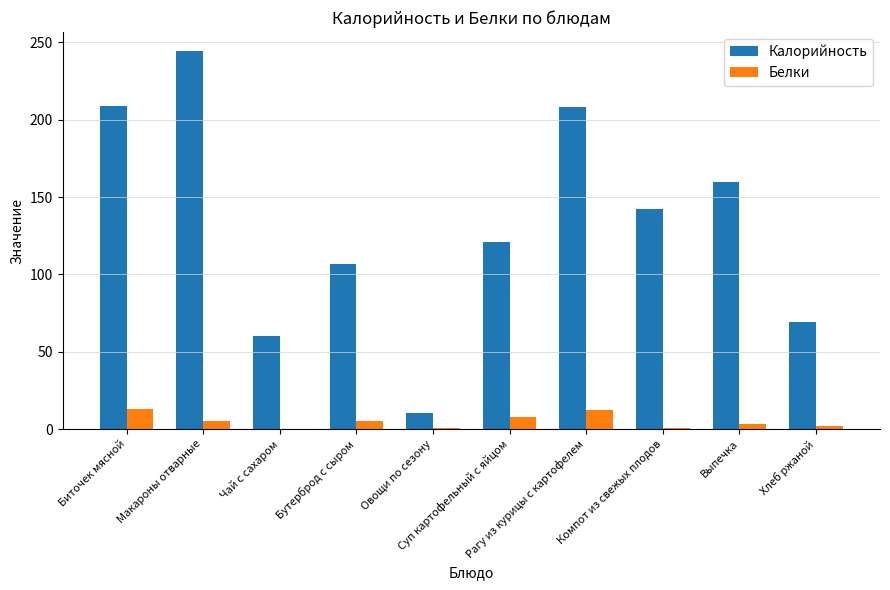

How many series are shown in this chart?

2